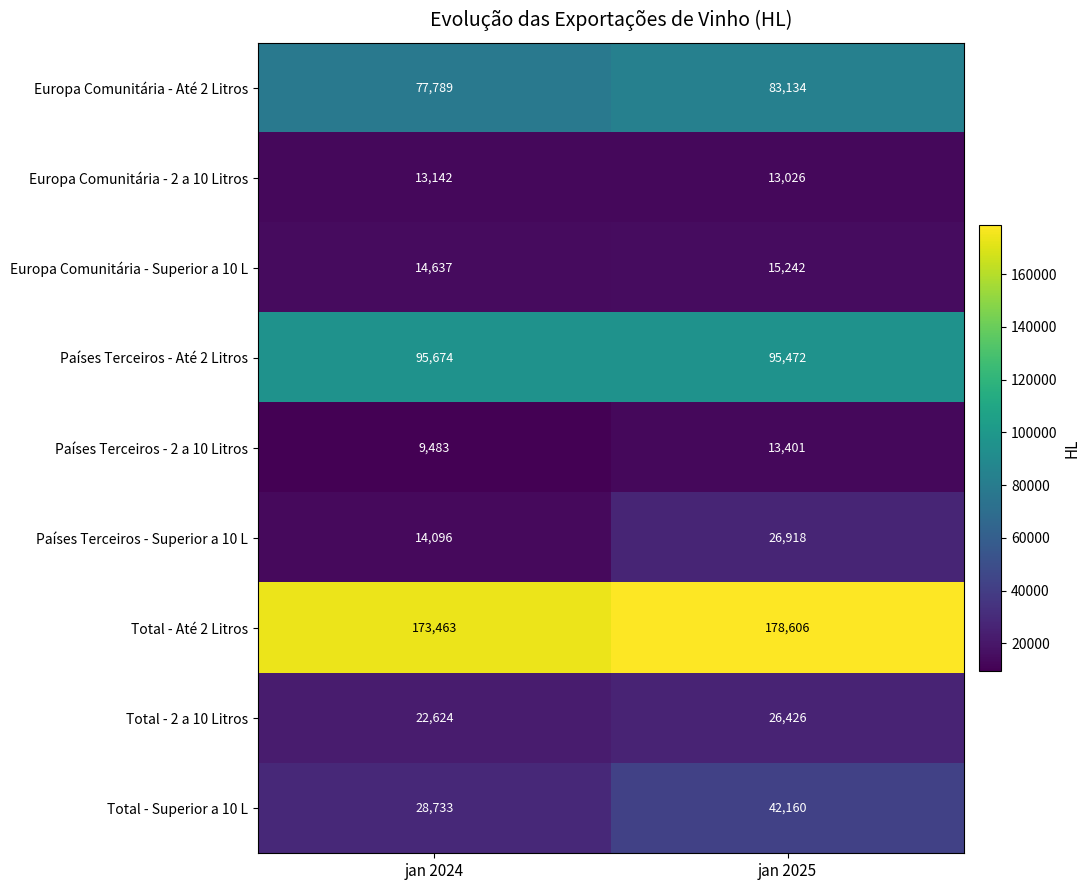

What is the approximate value of Total - 2 a 10 Litros at jan 2024, to the nearest 100?

22600